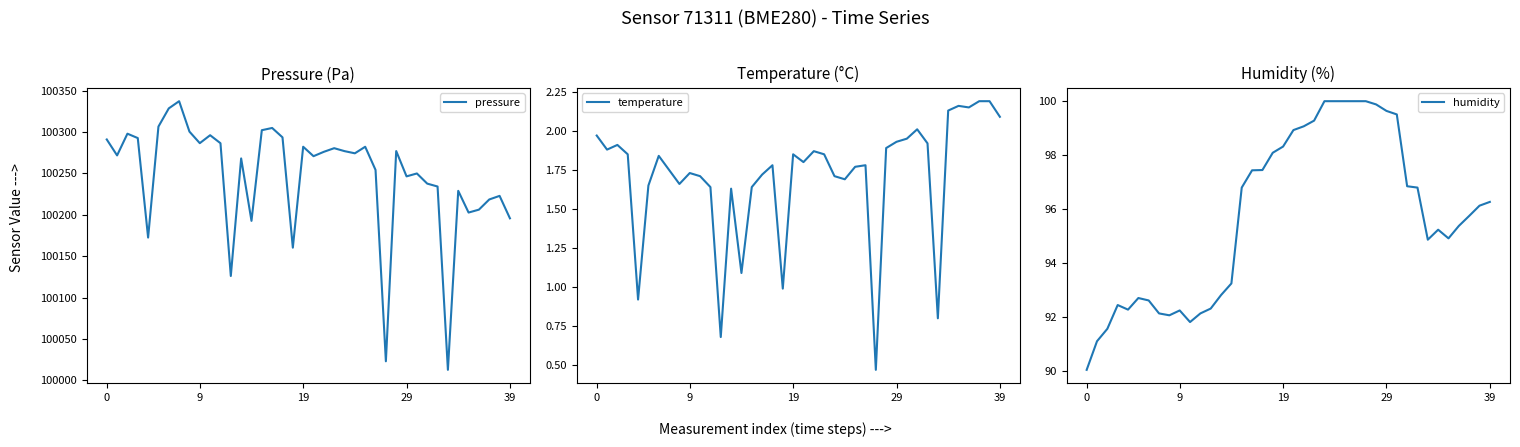

How many data points in pressure are less than 100274?

20